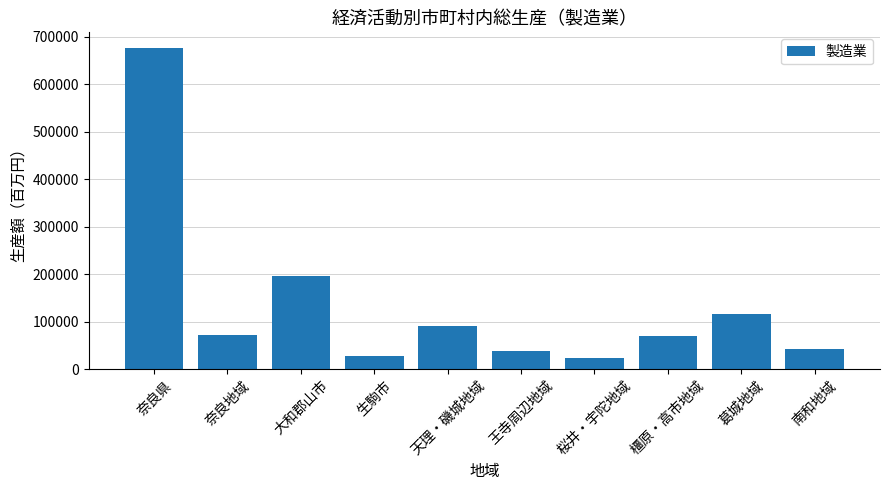

At which category does the chart reach its peak across all series?

奈良県